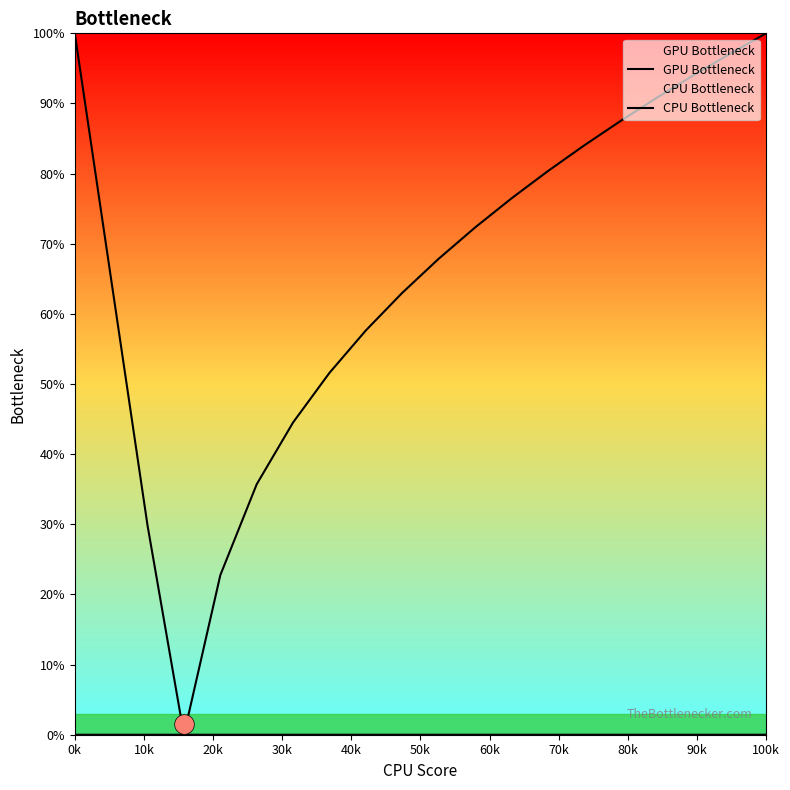

At how many categories does at least one series exceed 35?

17